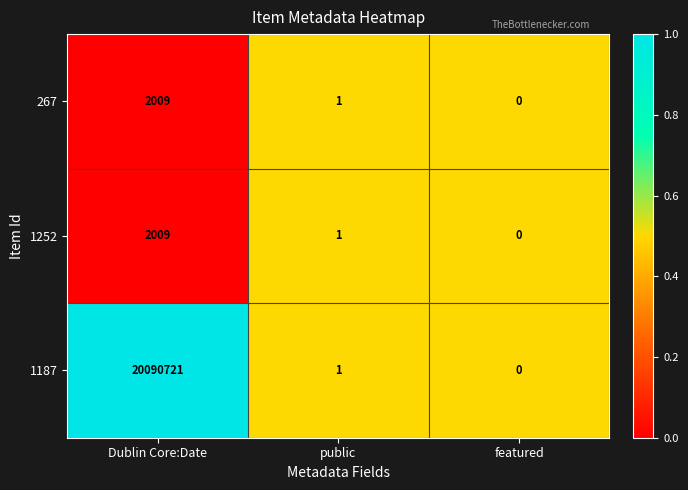

Which series has the largest range (max minus min)?

1187